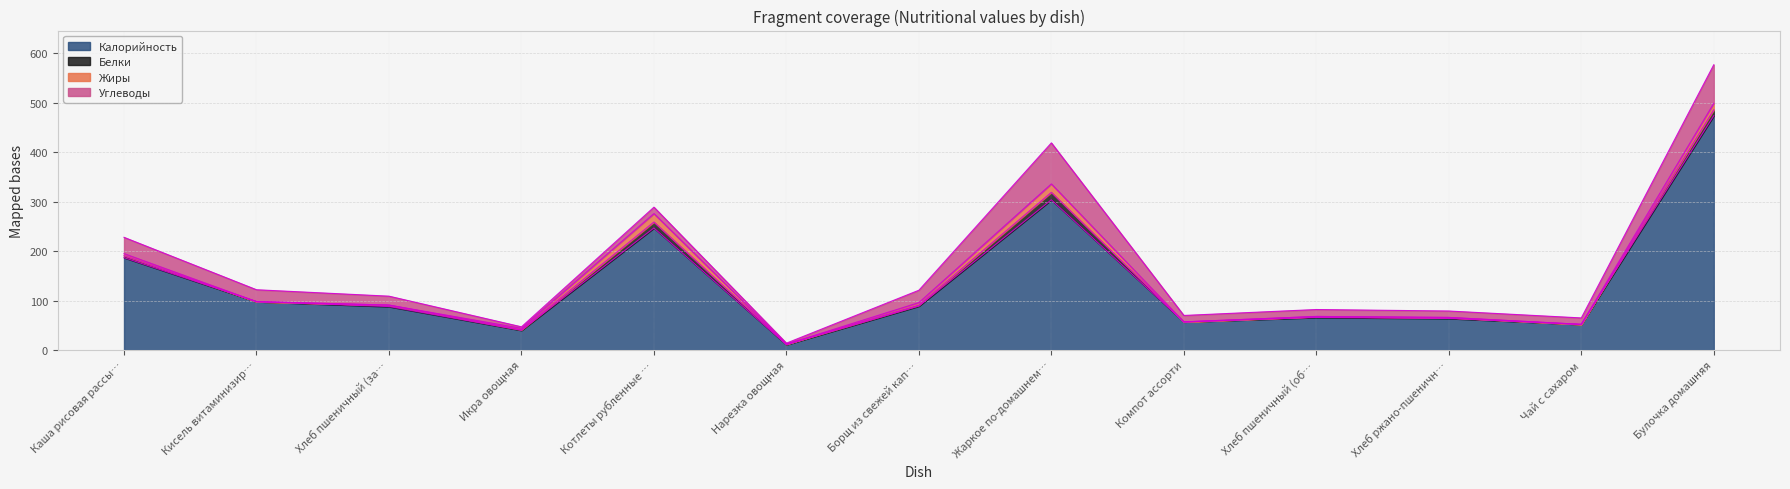

How many data points does each series have?

13